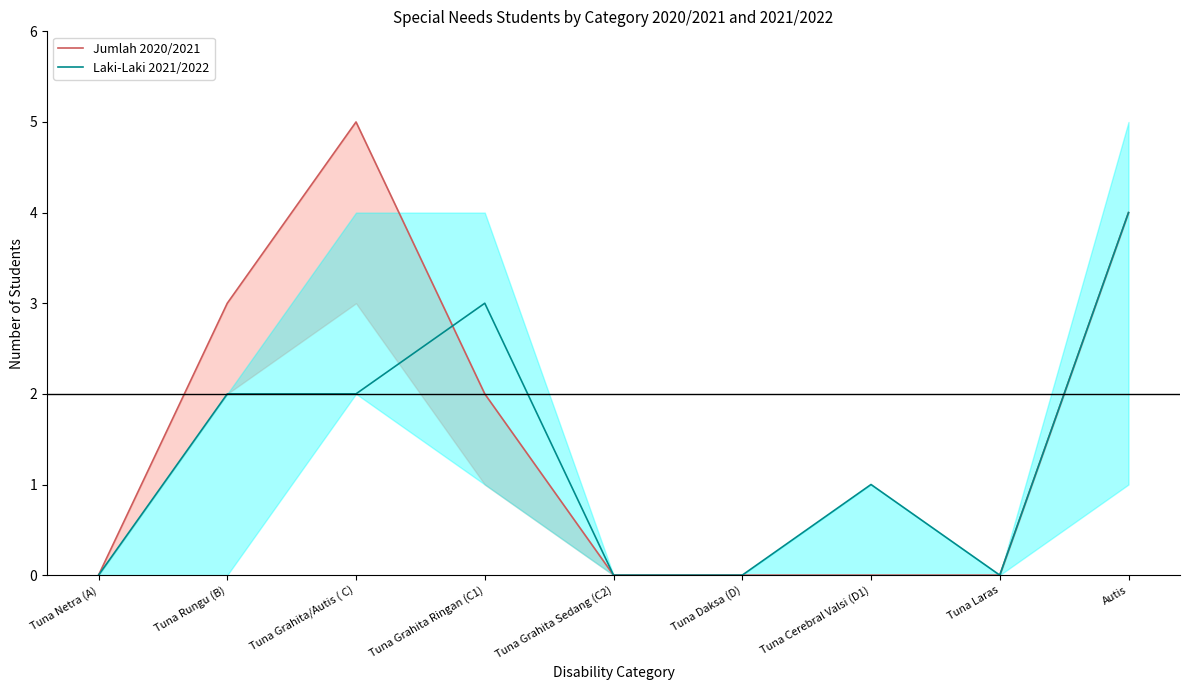

Rank the categories by Jumlah 2020/2021 value from lowest to highest.

Tuna Netra (A), Tuna Grahita Sedang (C2), Tuna Daksa (D), Tuna Cerebral Valsi (D1), Tuna Laras, Tuna Grahita Ringan (C1), Tuna Rungu (B), Autis, Tuna Grahita/Autis ( C)